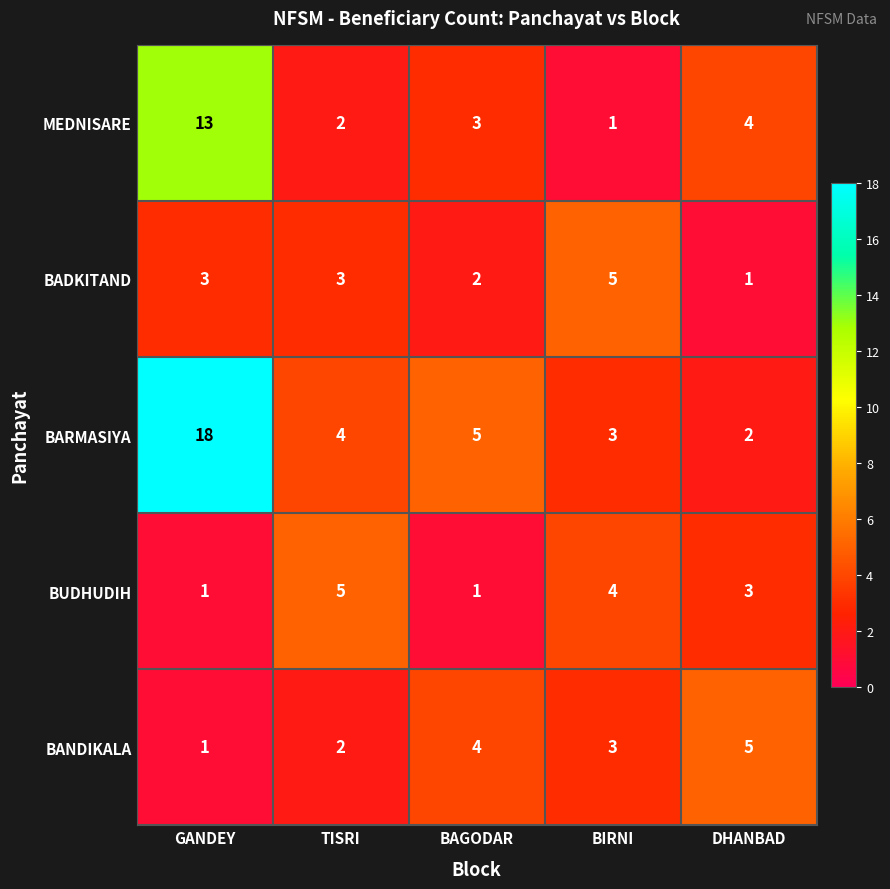

What is the sum of the BARMASIYA values at GANDEY and TISRI?

22